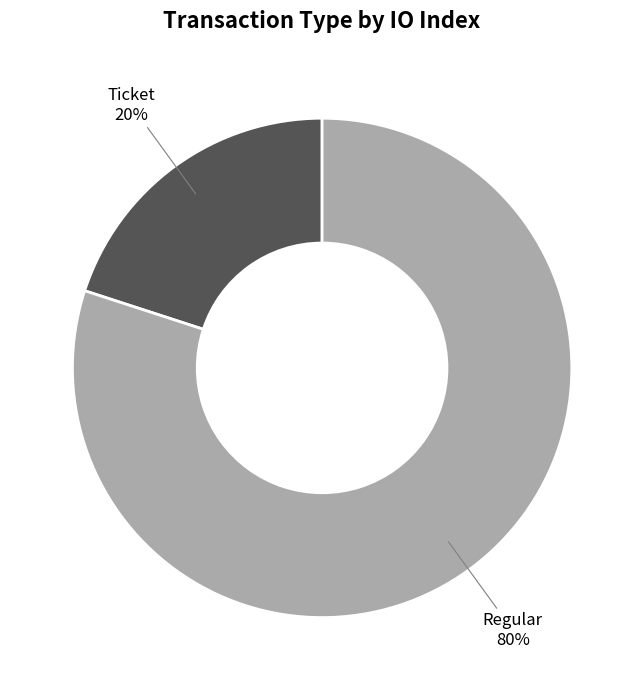

Does any single category account for the majority?

Yes